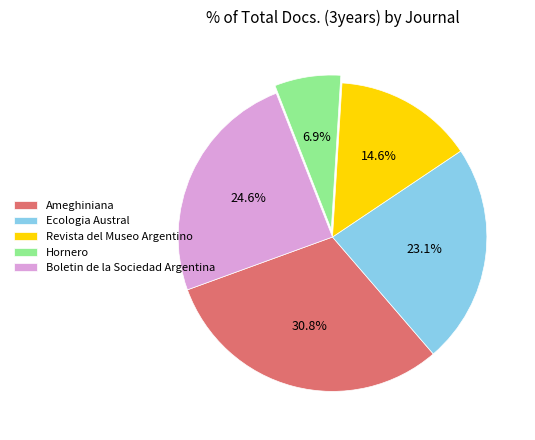

What is the total percentage of Boletin de la Sociedad Argentina and Revista del Museo Argentino?

39.2%